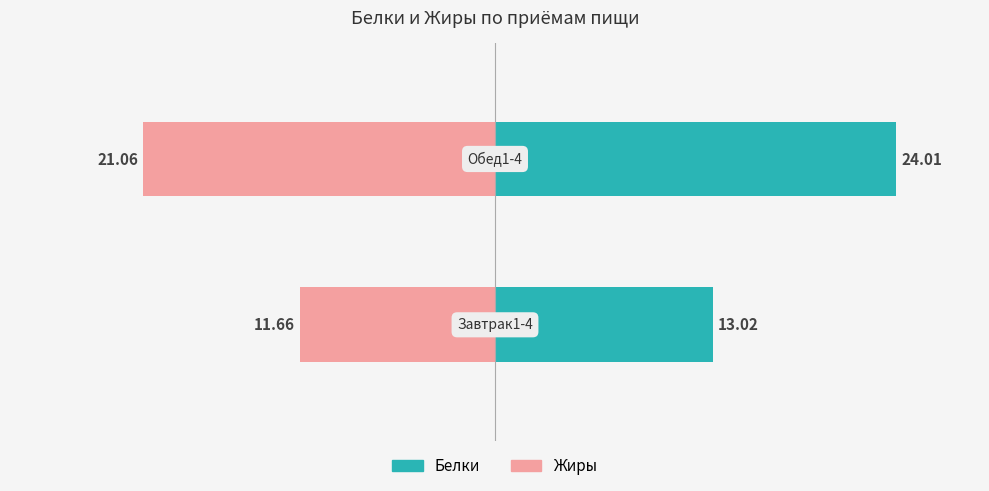

What is the value of the Жиры bar at the 2nd from the left?

-21.1